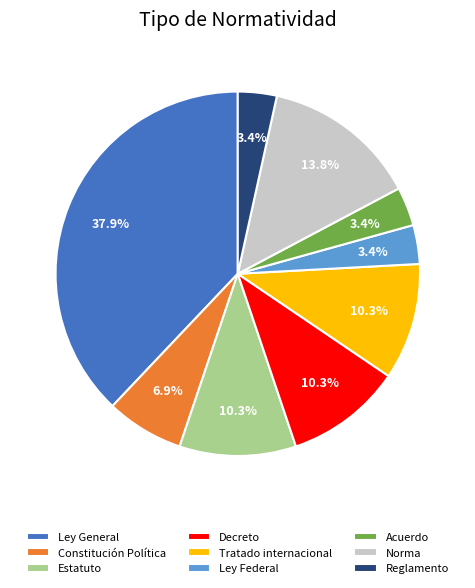

What percentage is the Norma slice, to the nearest percent?

14%